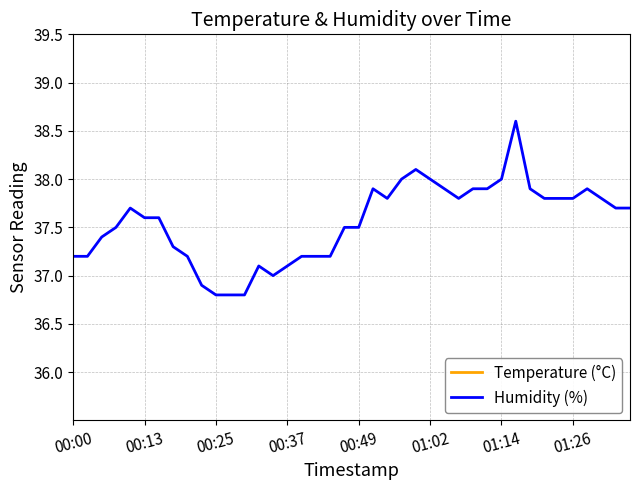

What is the maximum value for Humidity (%)?

38.6